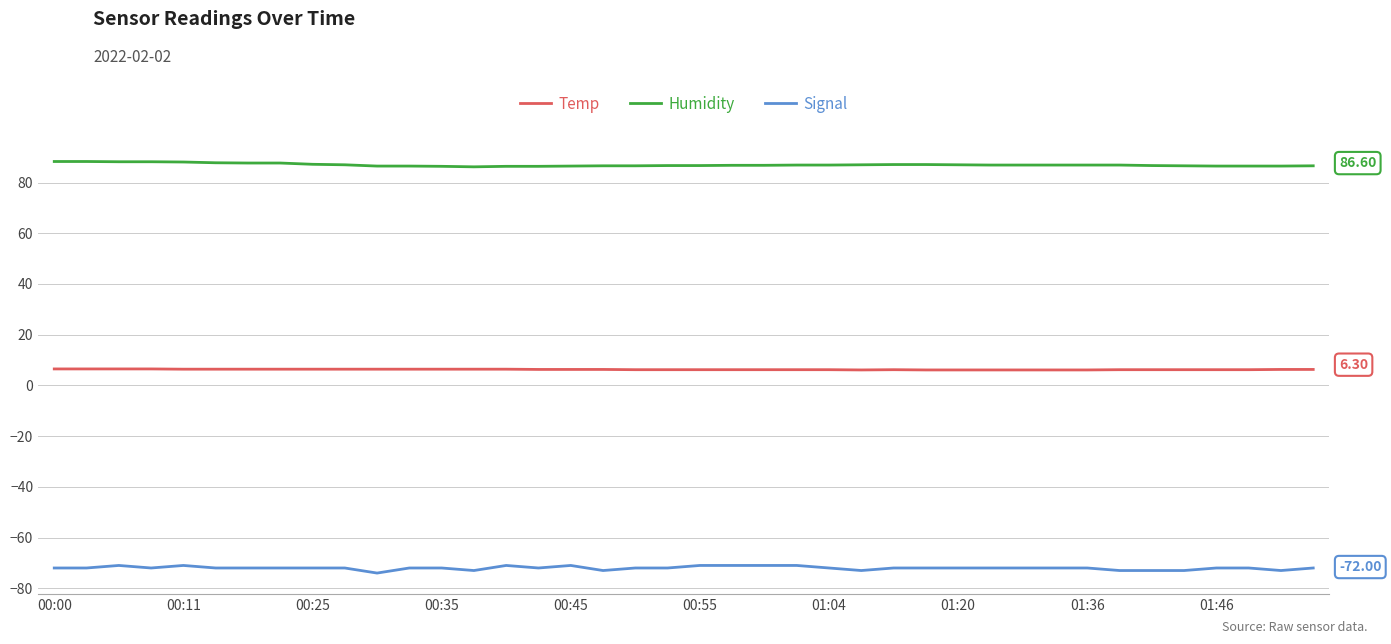

Which series has the largest total across all categories?

Humidity